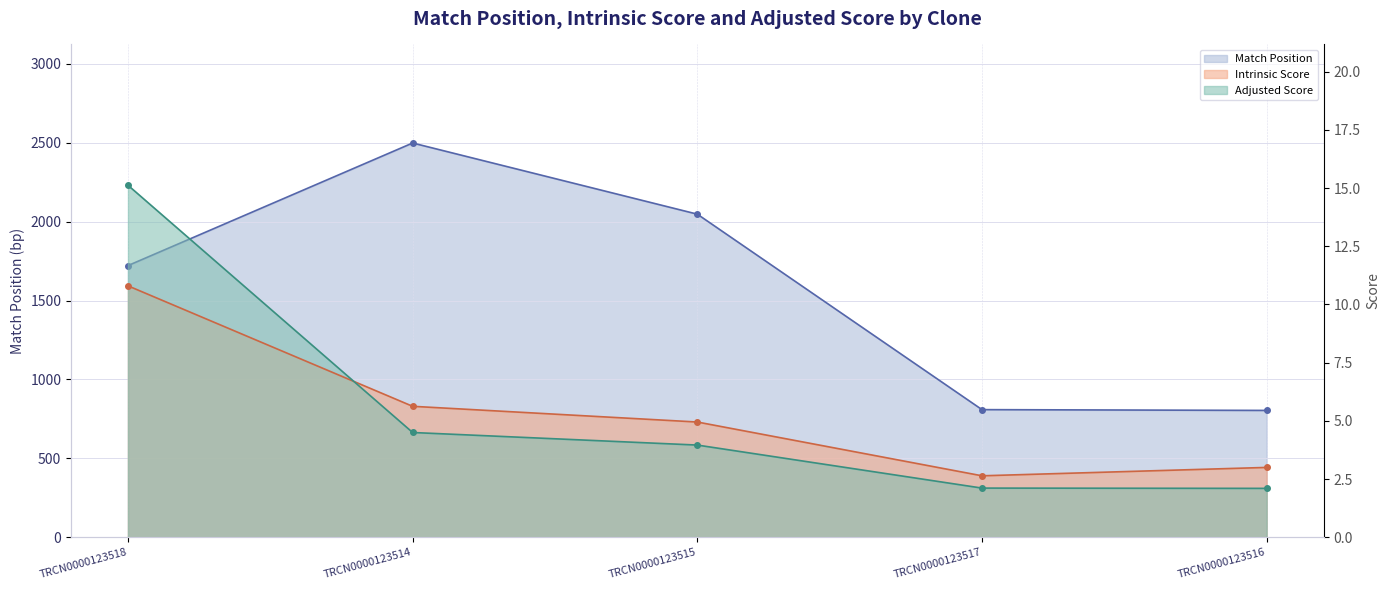

At TRCN0000123515, list the series in order from smallest to largest.

Adjusted Score, Intrinsic Score, Match Position